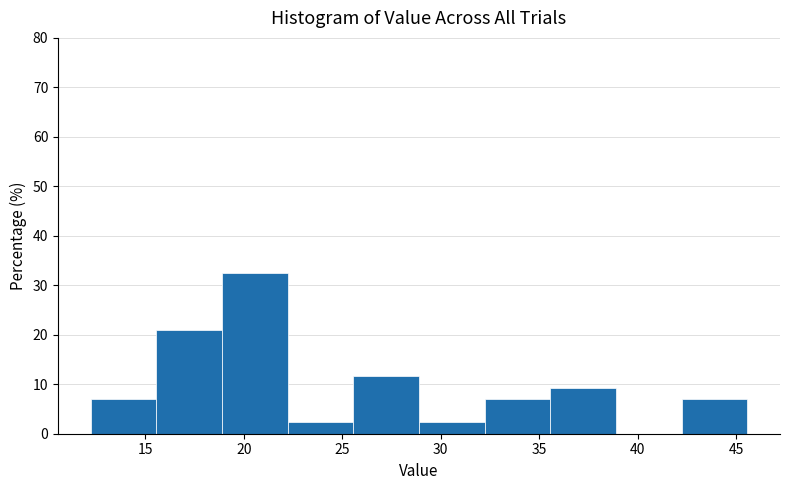

How tall is the bar that spans 35.5 to 39.0 on the x-axis? Neither the bar edges nor the heights are printed on the chart, so give them approximately, as read against the axes.

9